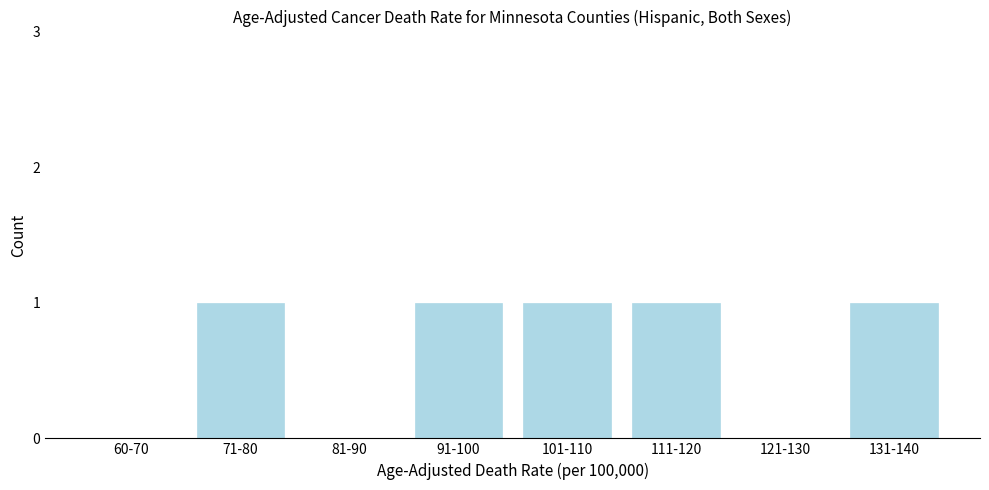

Reading right to left, what are all the values shown in this chart?

131-140=1	121-130=0	111-120=1	101-110=1	91-100=1	81-90=0	71-80=1	60-70=0